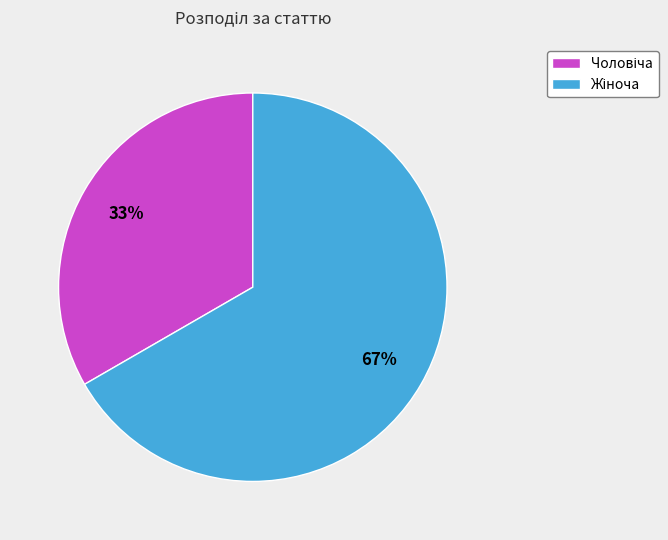

Does any single category account for the majority?

Yes